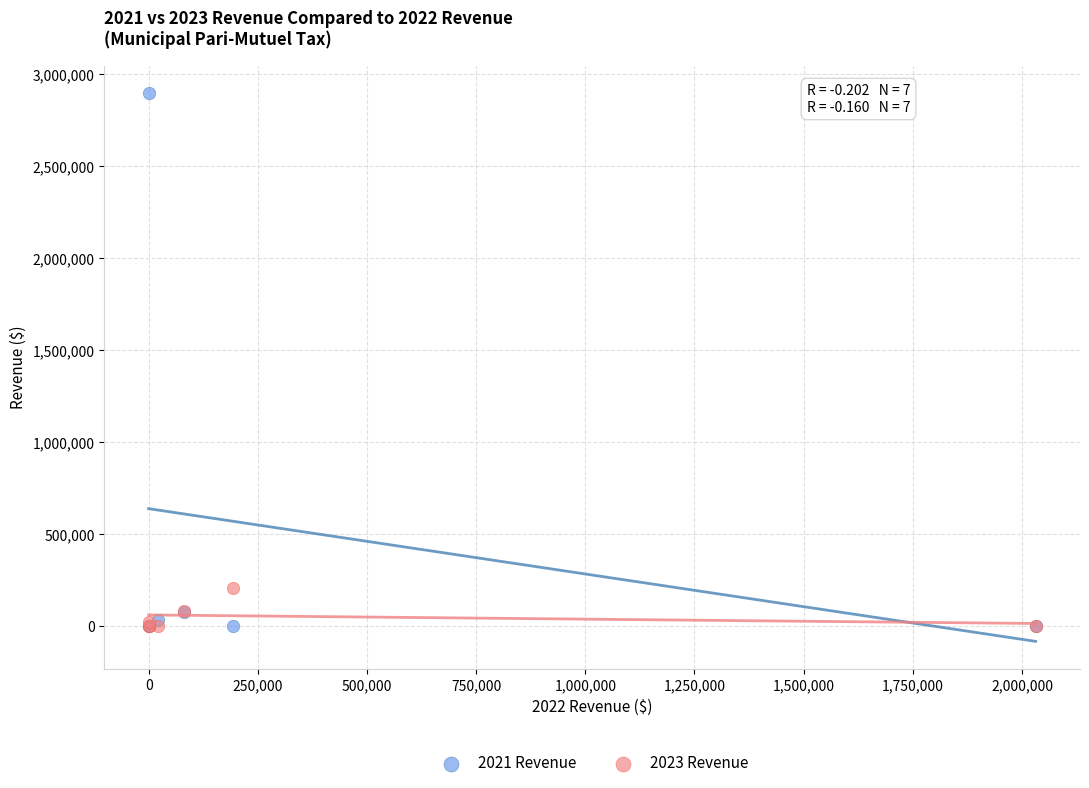

Across all series, what Y value is closest to 1449058?

210247